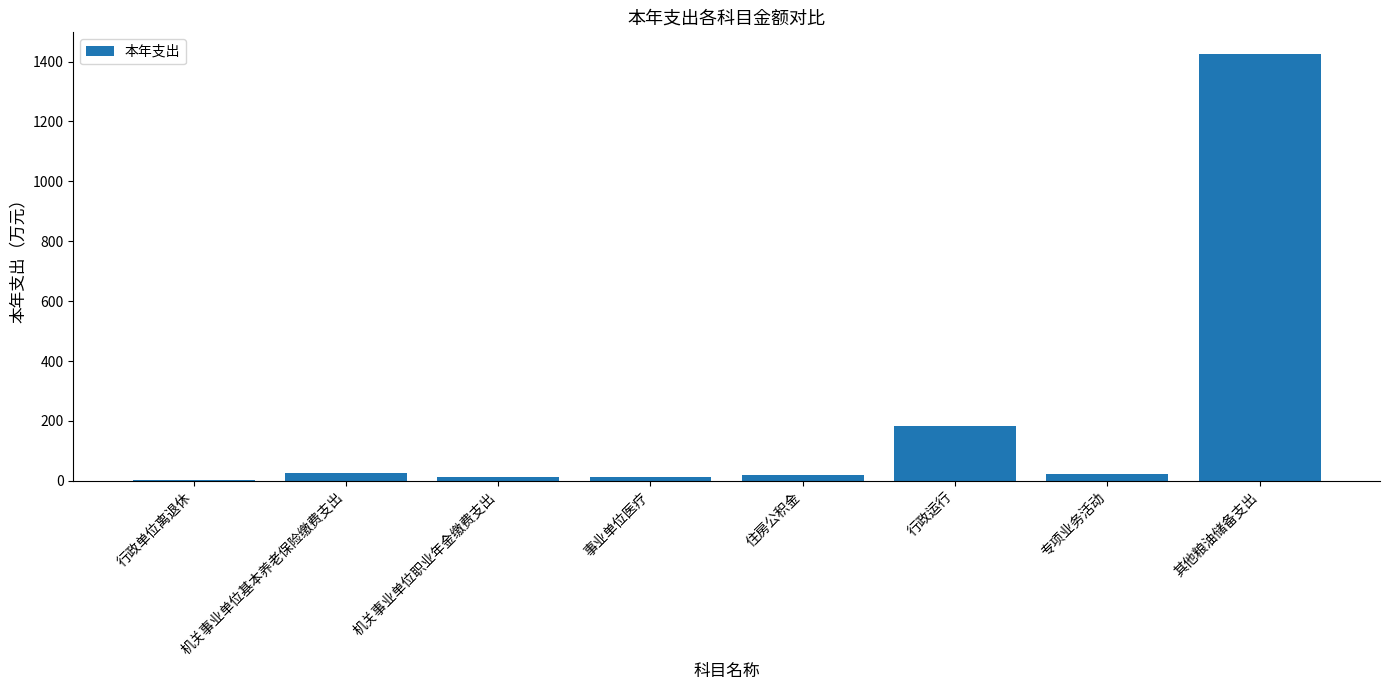

Count the number of data series in this chart.

1